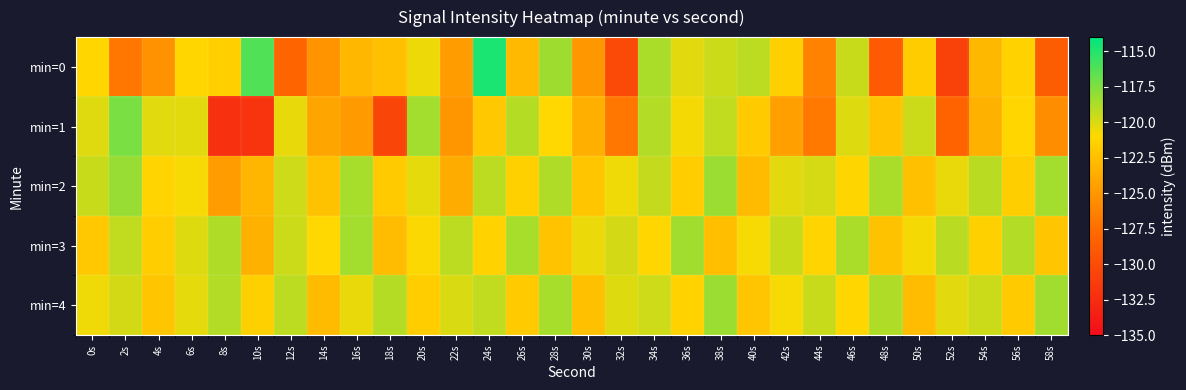

Rank the series by their maximum value, from lowest to highest.

min=3, min=4, min=2, min=1, min=0